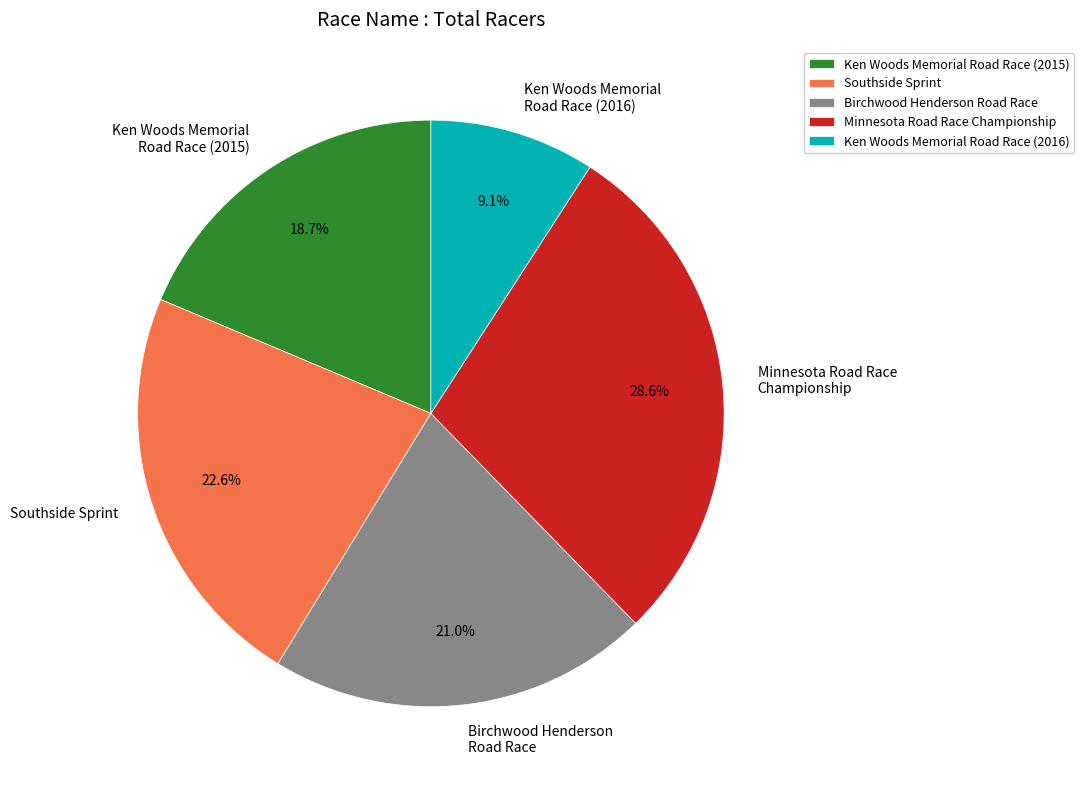

Which has a higher value, Birchwood Henderson Road Race or Ken Woods Memorial Road Race (2015)?

Birchwood Henderson Road Race